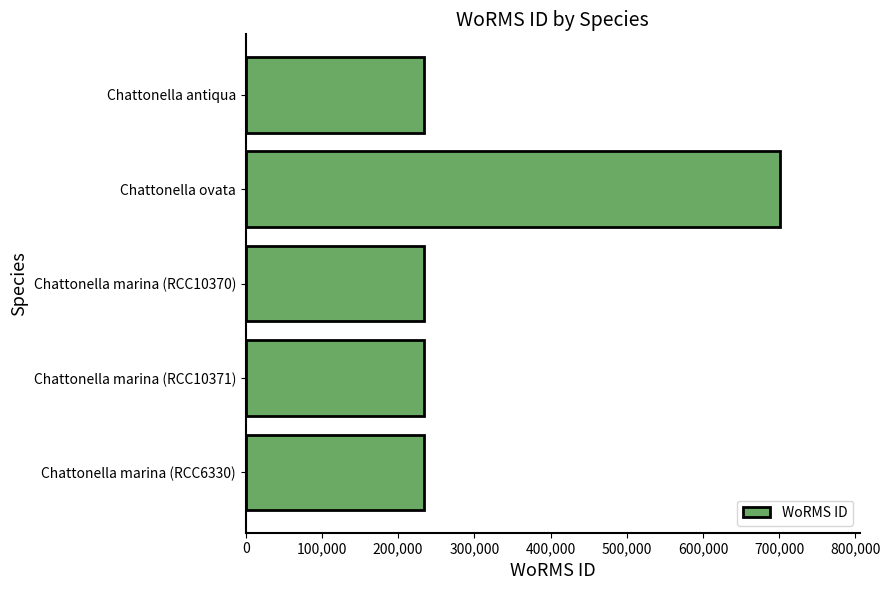

What is the label of the 5th bar from the bottom?

Chattonella antiqua